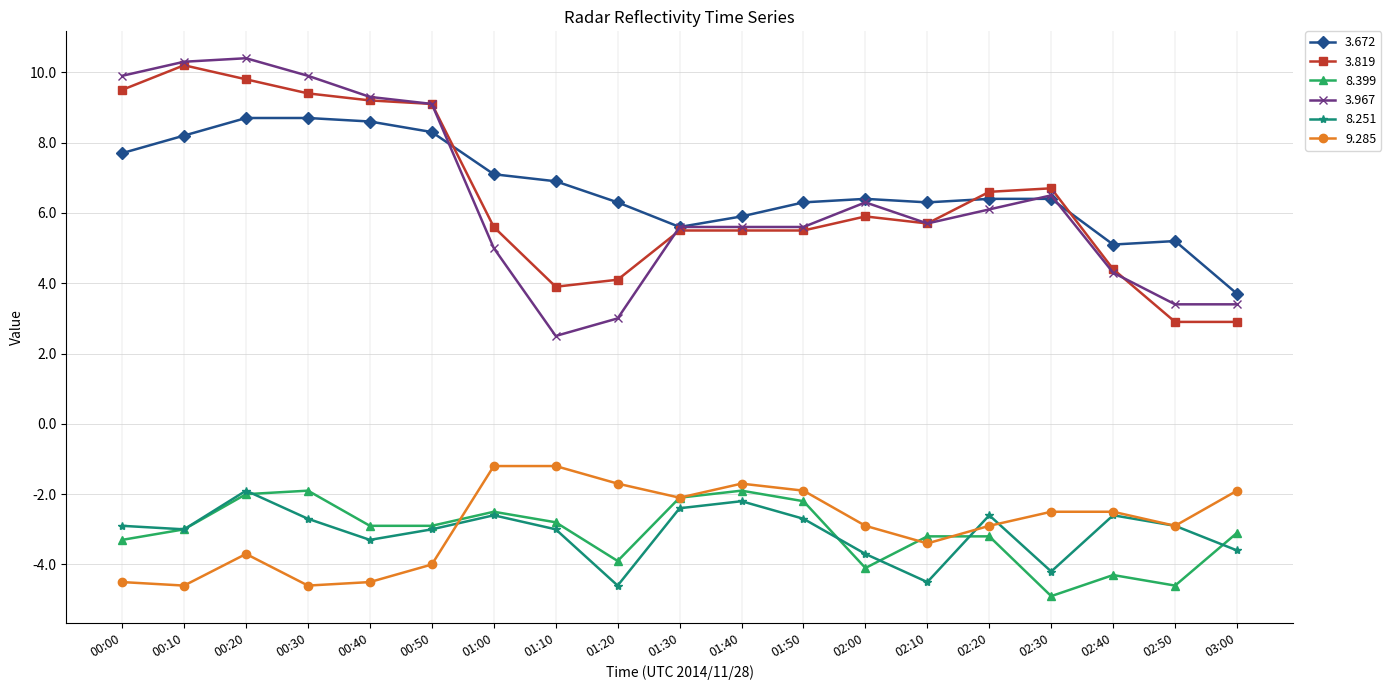

Is it true that 3.672 equals 14.2 at 00:40?

False